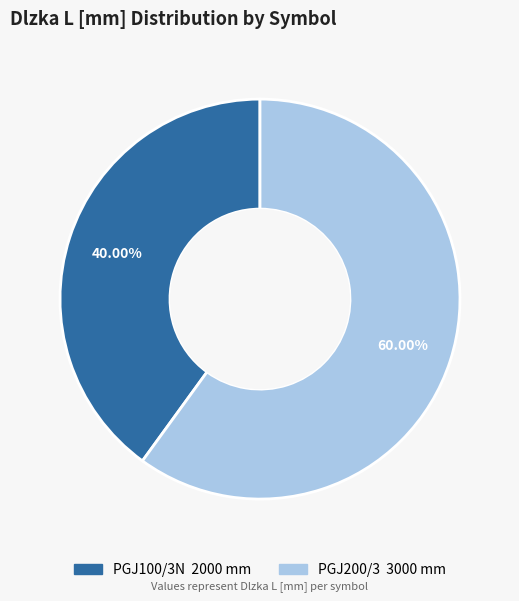

What is the largest slice in the pie chart?

PGJ200/3